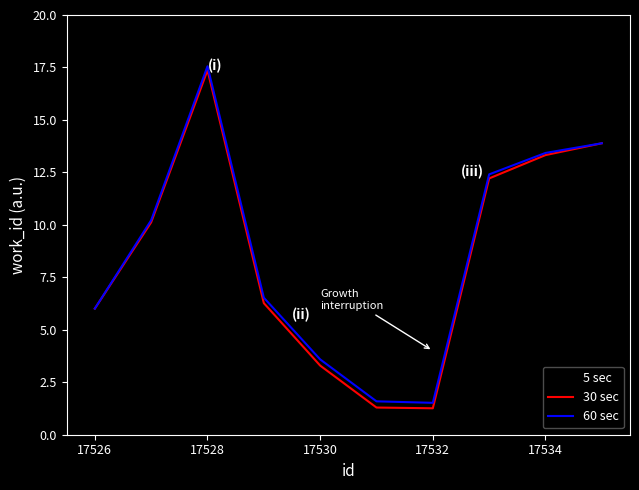

True or false: 5 sec has more than 1 interior local peaks.

False